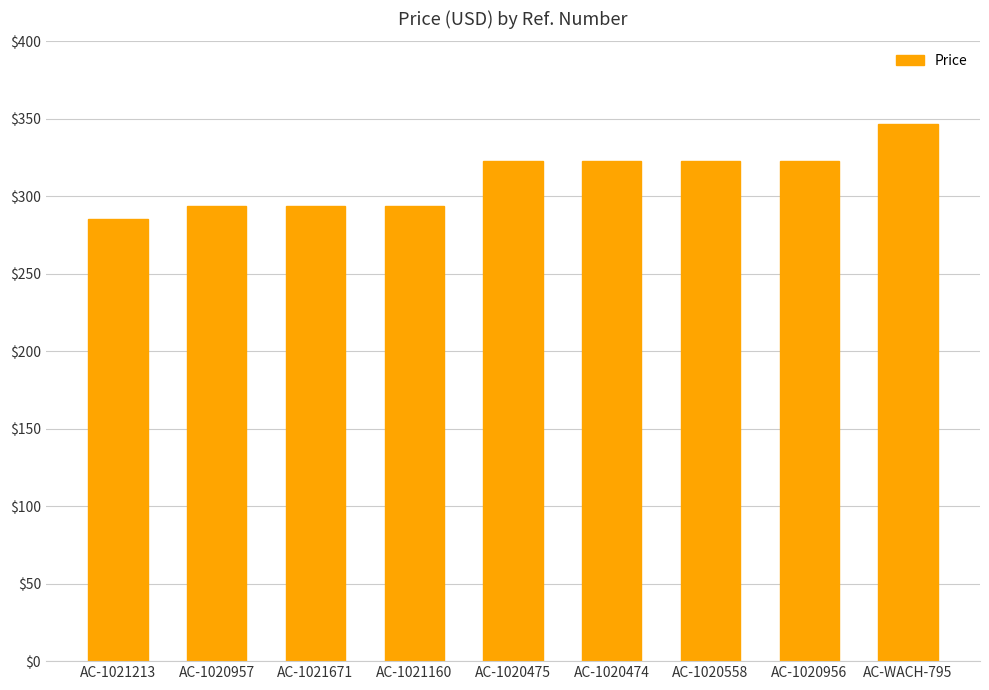

How many series are shown in this chart?

1